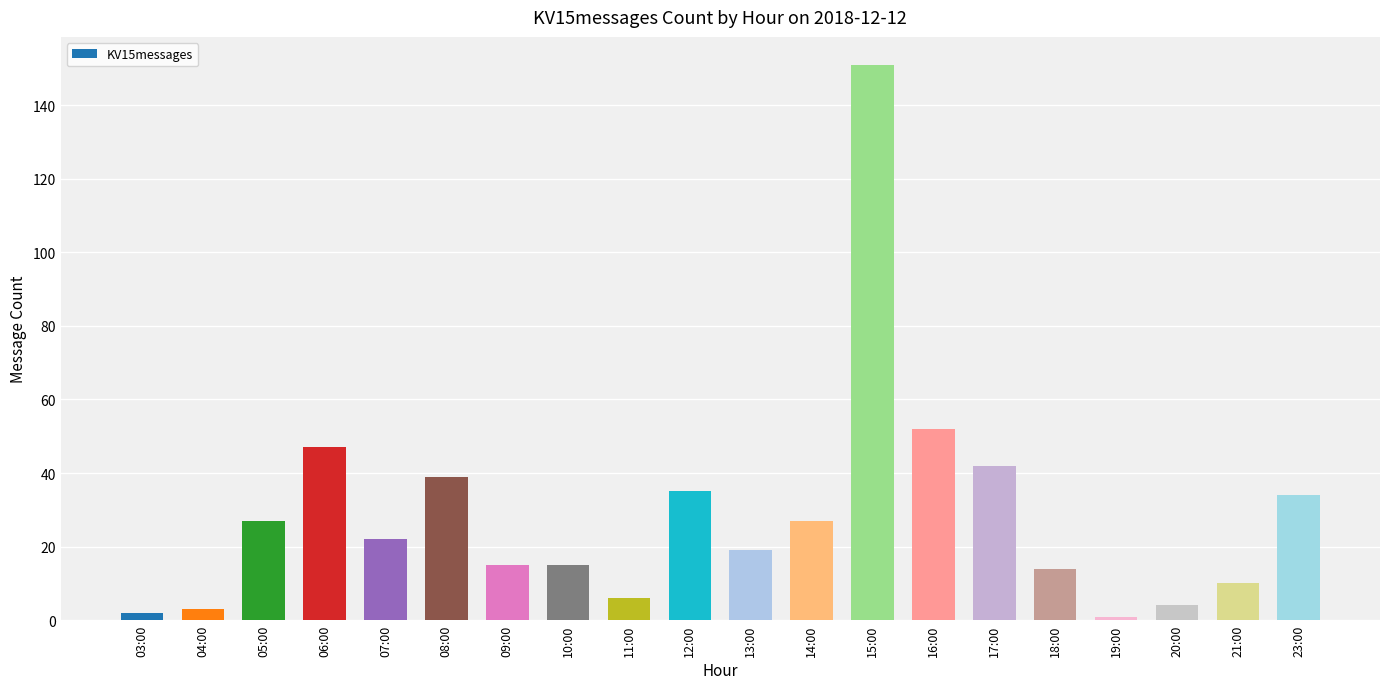

Where is the data nearest to the value 76?

16:00